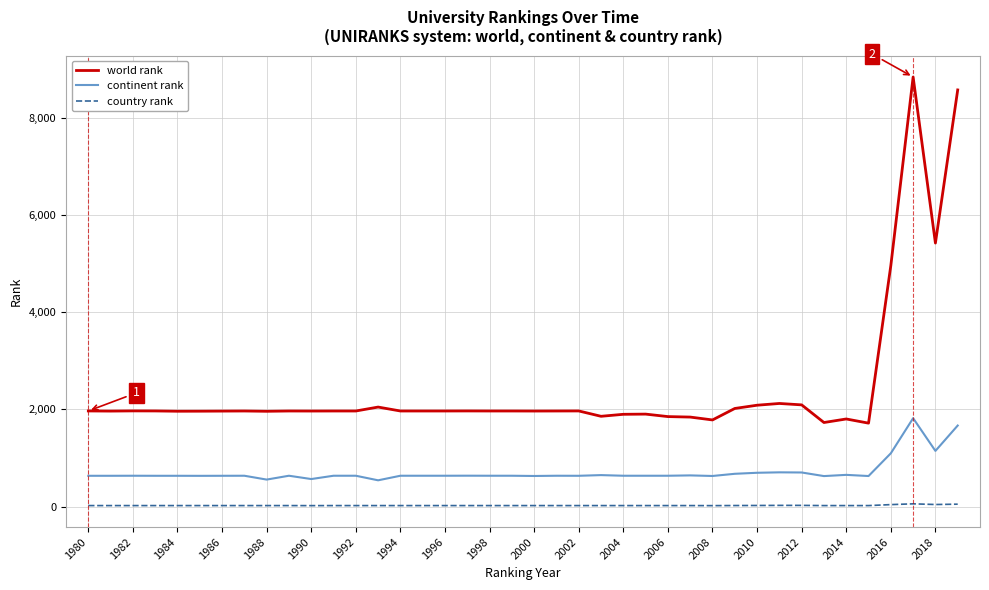

What is the difference between the maximum and minimum values in the continent rank series?

1278